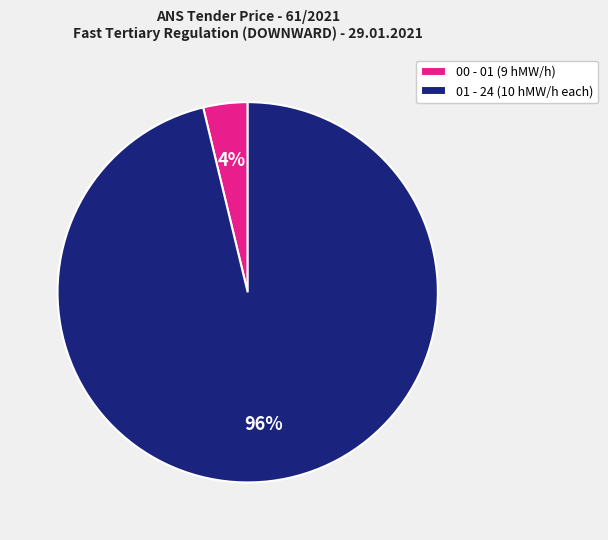

Does any single category account for the majority?

Yes